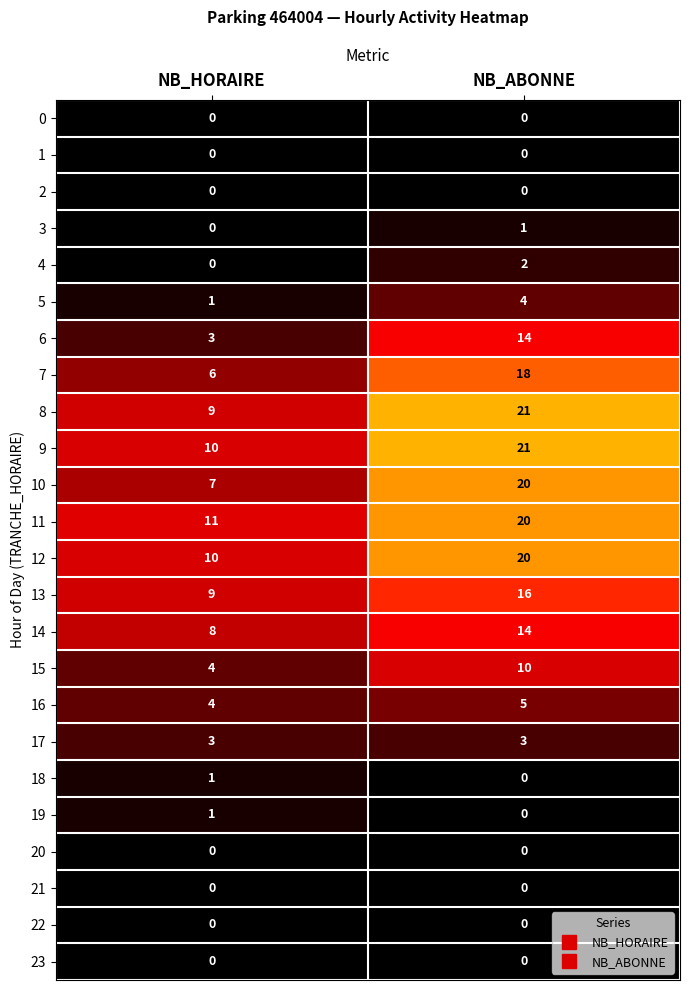

What is the sum of the 11 values at NB_HORAIRE and NB_ABONNE?

31